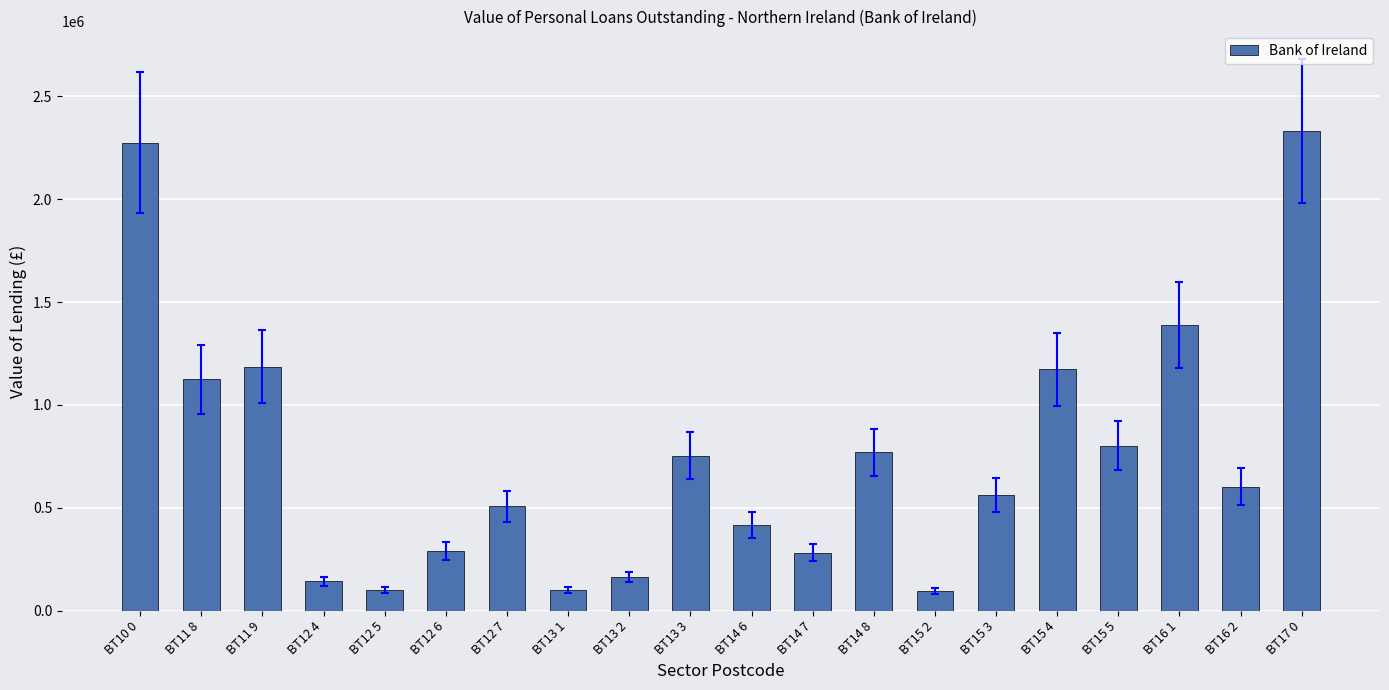

How many data points are above 602534?

10